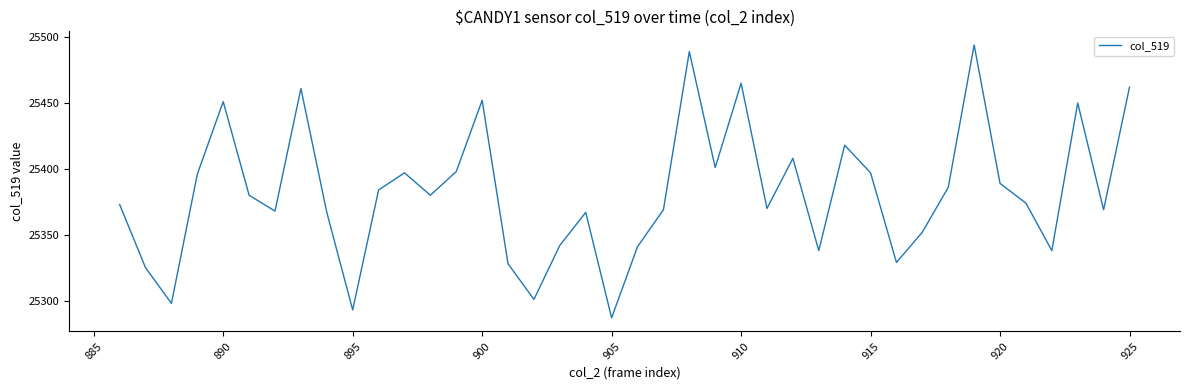

What is the difference between the maximum and minimum values?

207